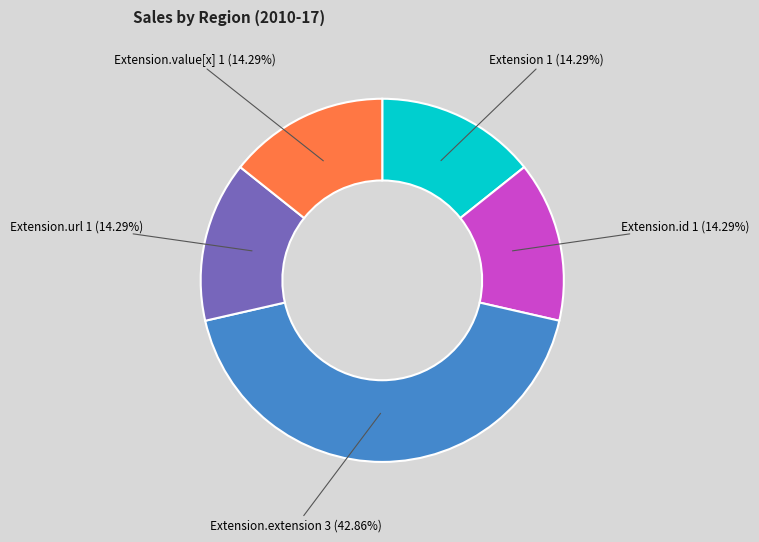

Does Extension.value[x] account for over 50% of the chart?

No